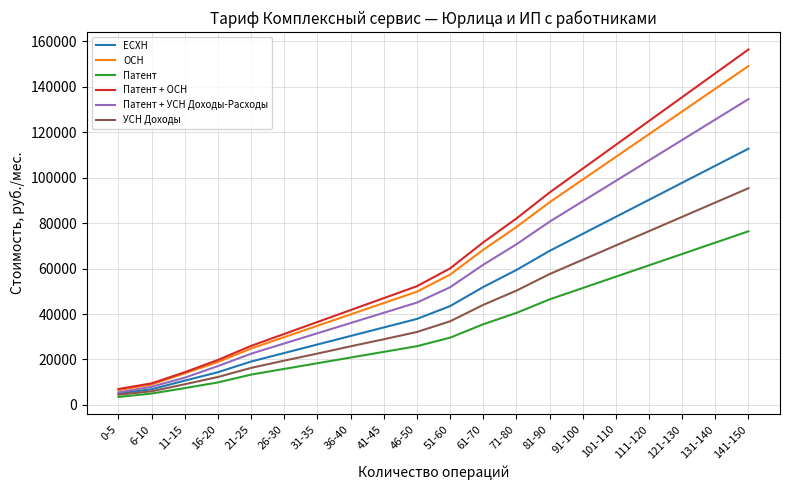

True or false: Патент + УСН Доходы-Расходы and Патент + ОСН cross at least once.

False